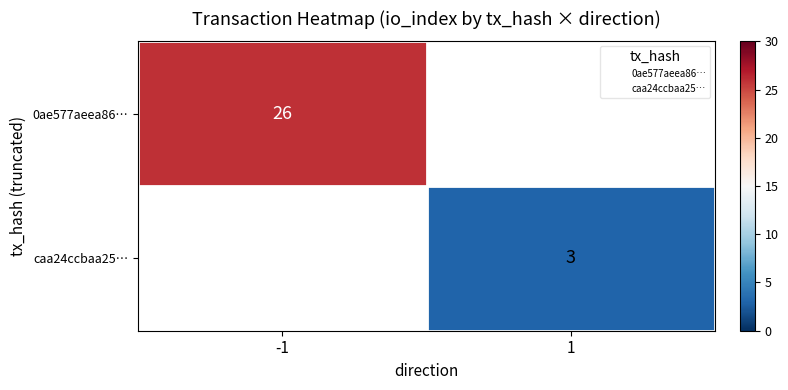

Count the number of categories in the chart.

2